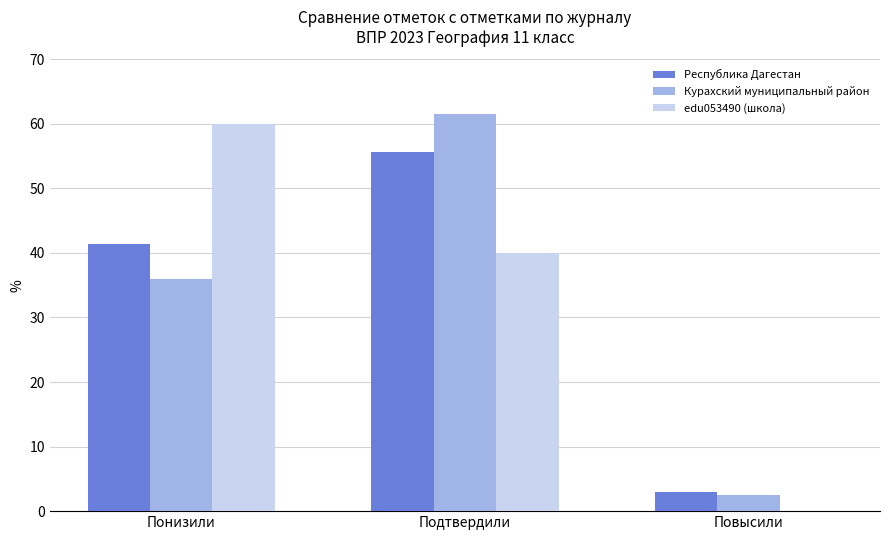

At which category is the sum across all series the highest?

Подтвердили